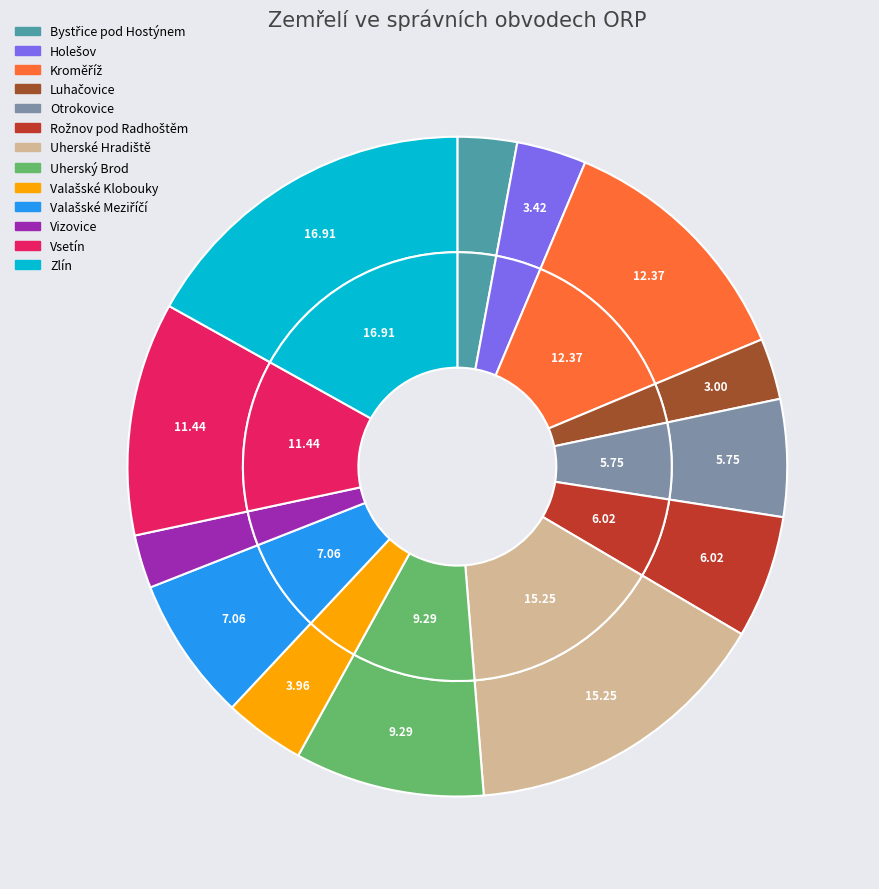

Is Otrokovice the majority of the pie?

No